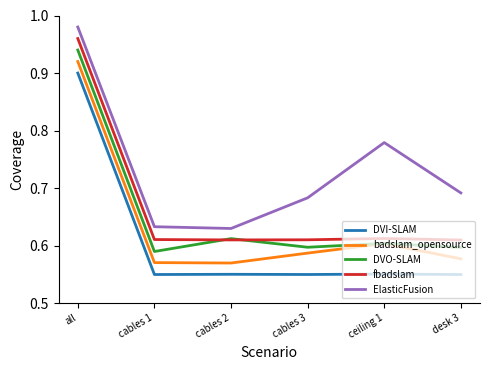

Count the DVO-SLAM values in the range 0 to 1.

6